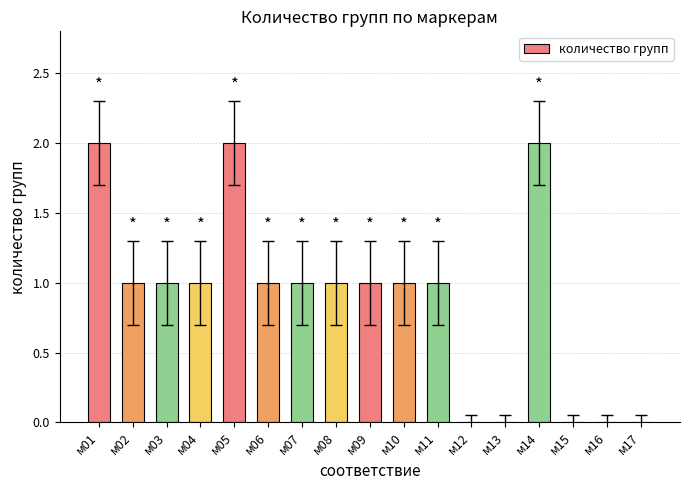

What is the change in value from м09 to м12?

-1